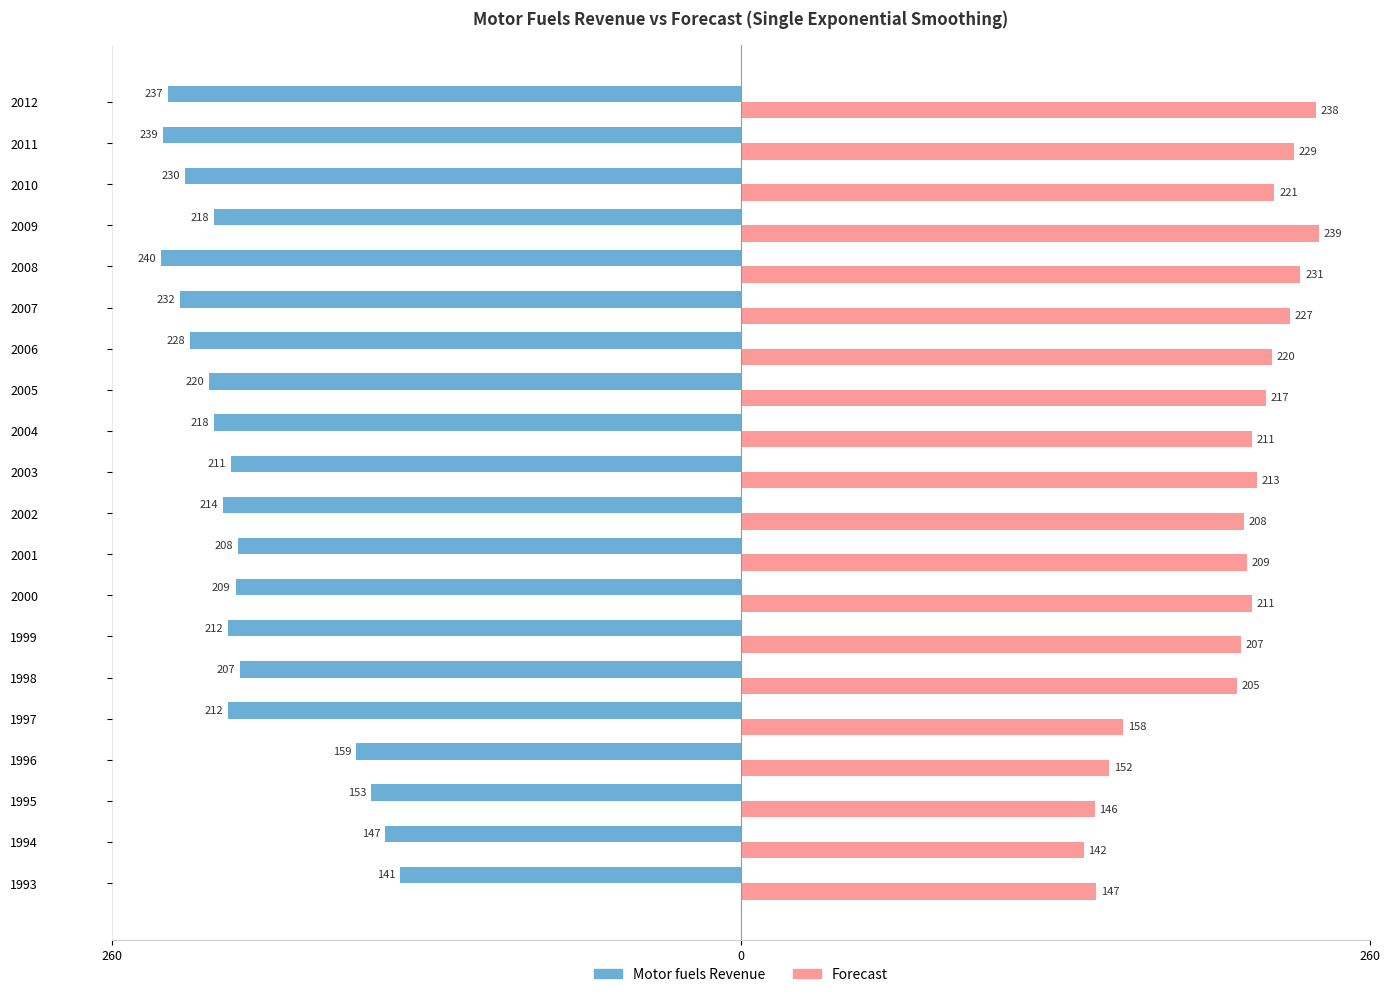

What are all the series names shown in the legend?

Motor fuels Revenue, Forecast